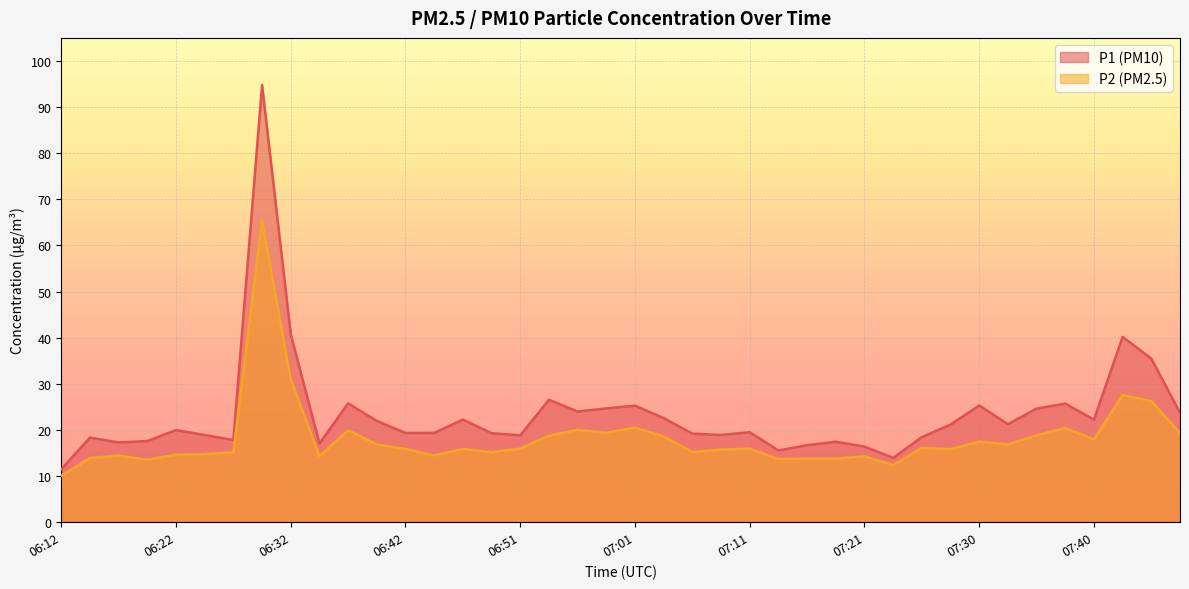

List the series in order of their overall mean, lowest first.

P2 (PM2.5), P1 (PM10)